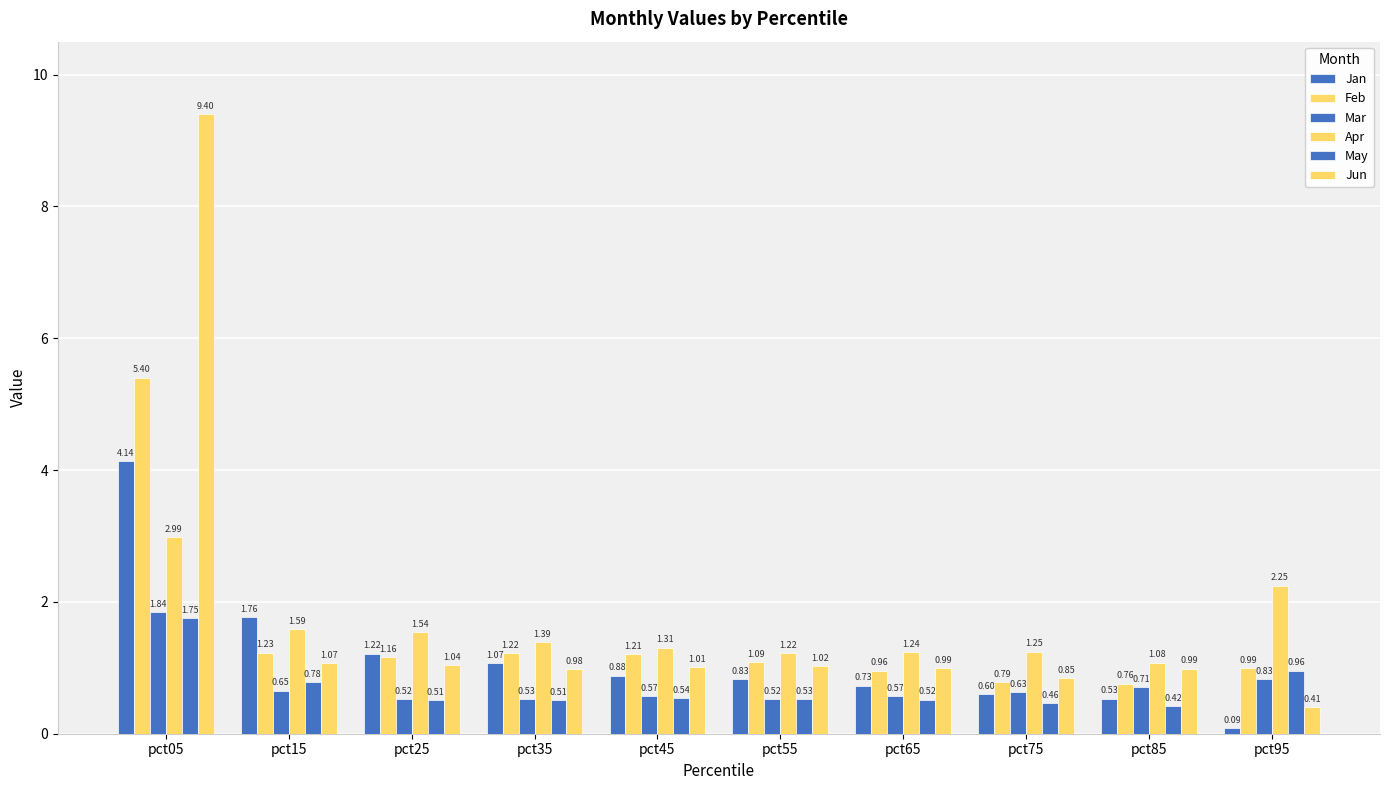

Reading left to right, transcribe all the data shown in this chart.

Jan: 4.1	1.8	1.2	1.1	0.9	0.8	0.7	0.6	0.5	0.1
Feb: 5.4	1.2	1.2	1.2	1.2	1.1	1.0	0.8	0.8	1.0
Mar: 1.8	0.7	0.5	0.5	0.6	0.5	0.6	0.6	0.7	0.8
Apr: 3.0	1.6	1.5	1.4	1.3	1.2	1.2	1.2	1.1	2.2
May: 1.8	0.8	0.5	0.5	0.5	0.5	0.5	0.5	0.4	1.0
Jun: 9.4	1.1	1.0	1.0	1.0	1.0	1.0	0.8	1.0	0.4